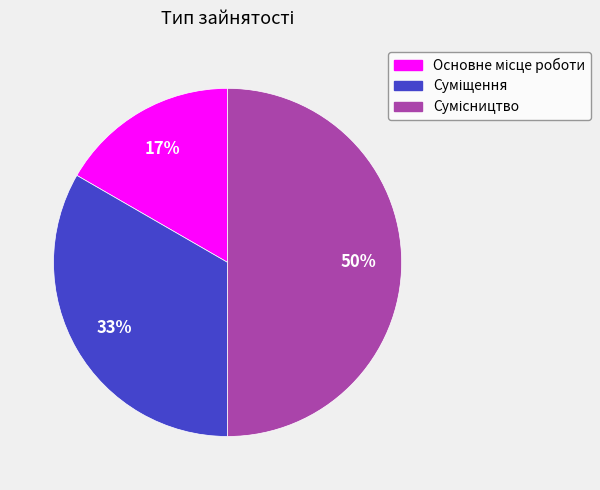

How many slices are in this pie chart?

3